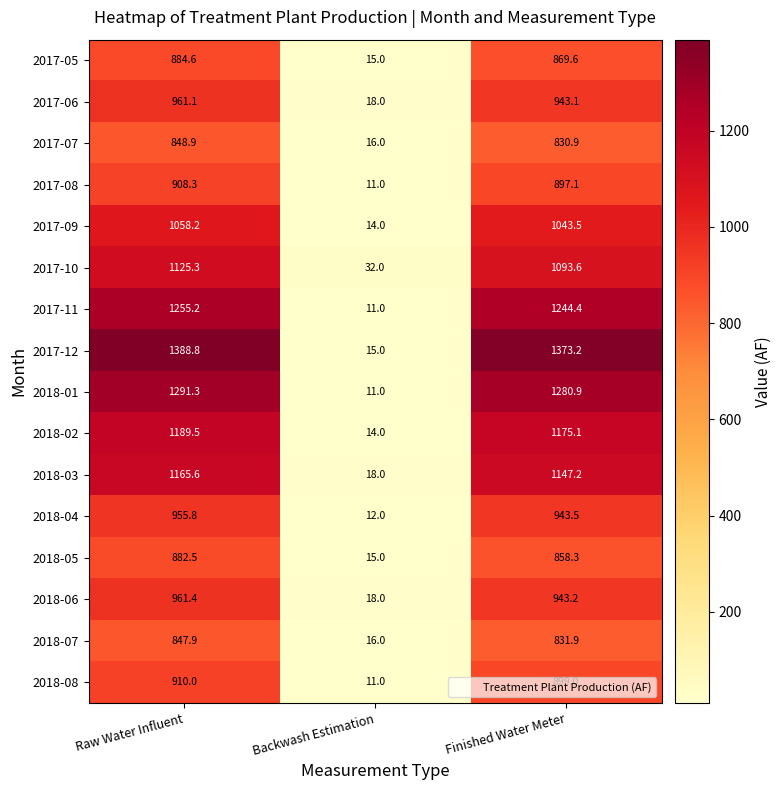

Which category has the lowest value across all series?

Backwash Estimation